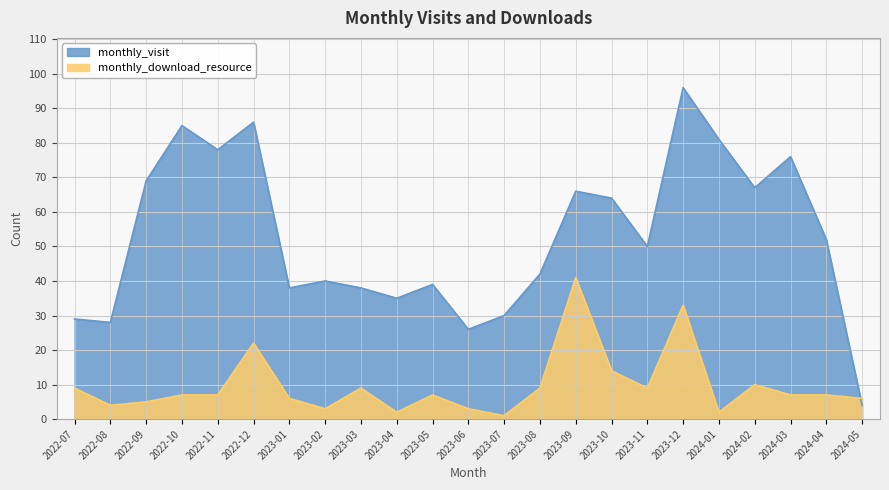

Rank the categories by monthly_download_resource value from highest to lowest.

2023-09, 2023-12, 2022-12, 2023-10, 2024-02, 2022-07, 2023-03, 2023-08, 2023-11, 2022-10, 2022-11, 2023-05, 2024-03, 2024-04, 2023-01, 2024-05, 2022-09, 2022-08, 2023-02, 2023-06, 2023-04, 2024-01, 2023-07